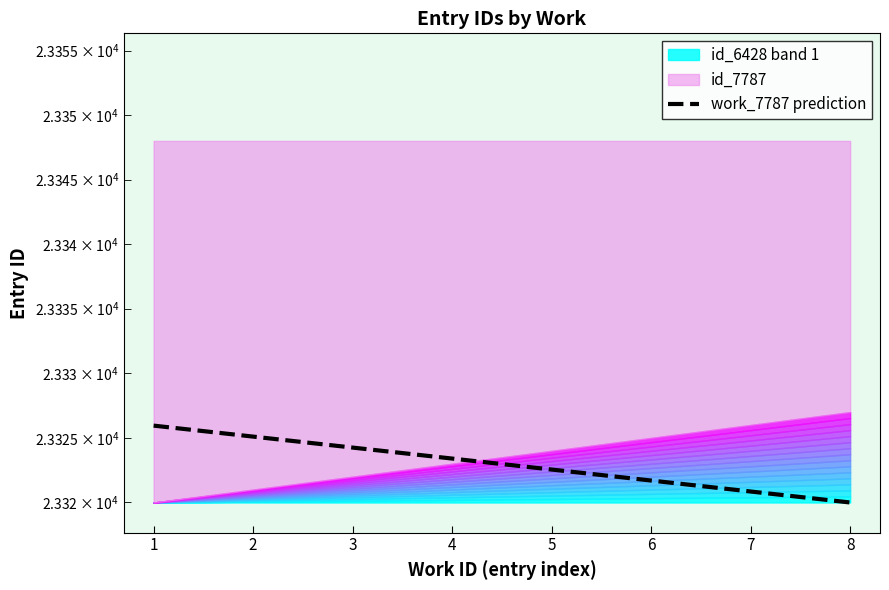

What is the approximate value at 3?

23324.2